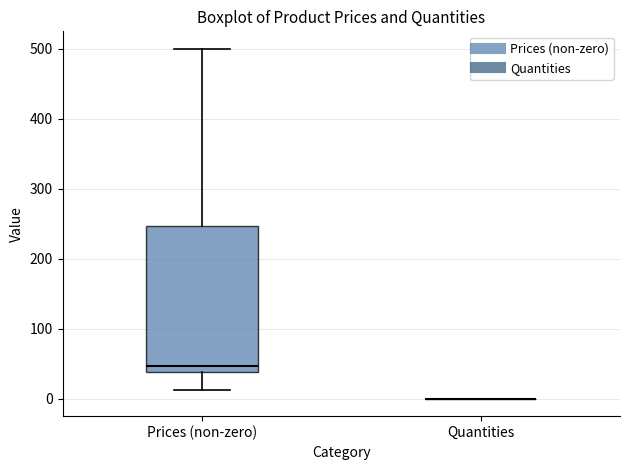

Reading left to right, read every box against the y-axis: the position of its median line, the range the box covers, and the ends of its whiskers. The values are not printed on the chart, so give them approximately, as read against the axis.

Prices (non-zero): median 50, box 40 to 250, whiskers 10 to 500
Quantities: box collapsed to a line at 0, whiskers 0 to 0